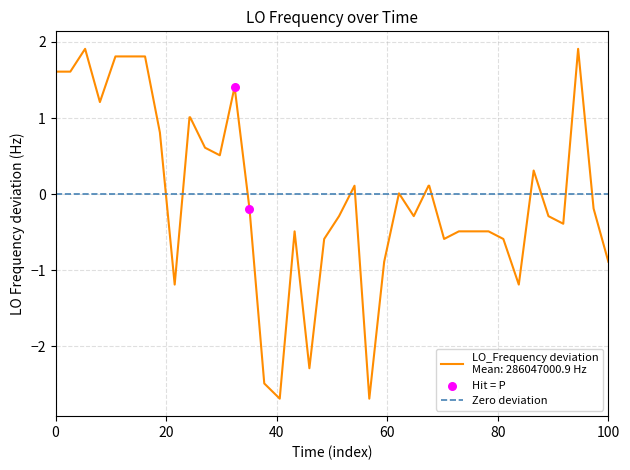

Which series has the largest total across all categories?

Hit = P